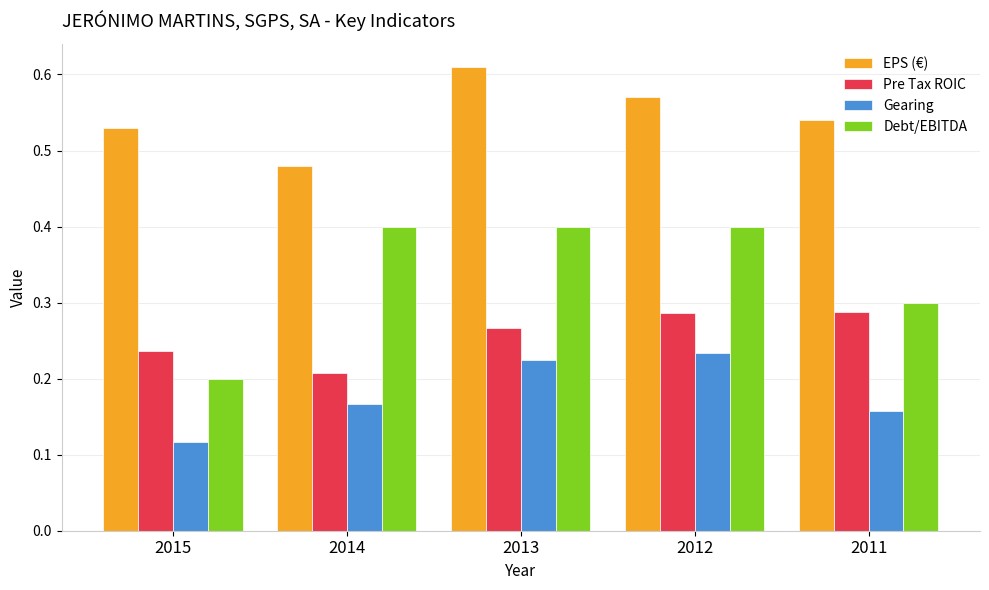

How many groups of bars are there?

5